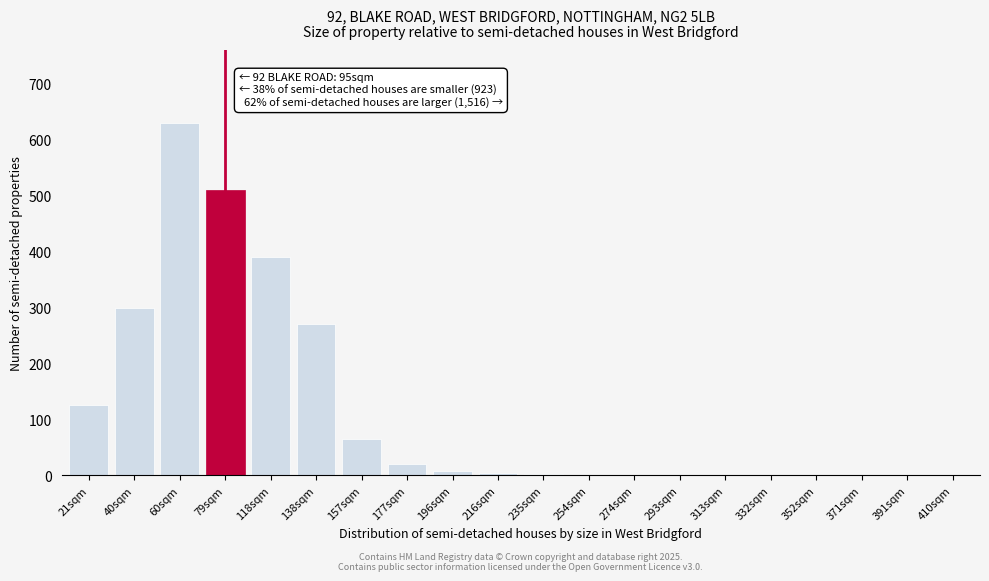

Where is the data nearest to the value 315?

40sqm